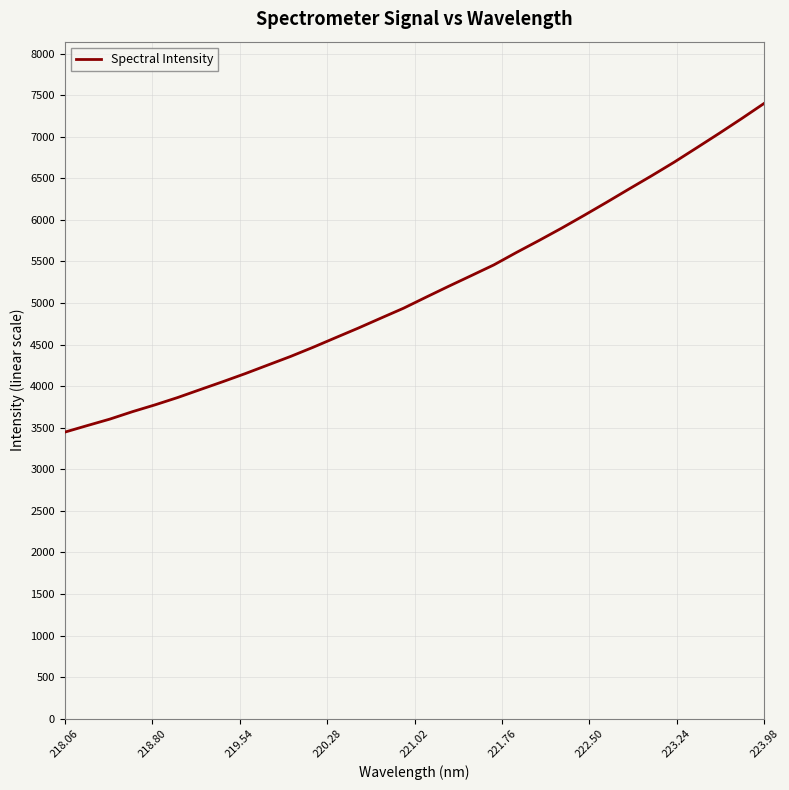

What is the minimum value shown in the chart?

3446.2